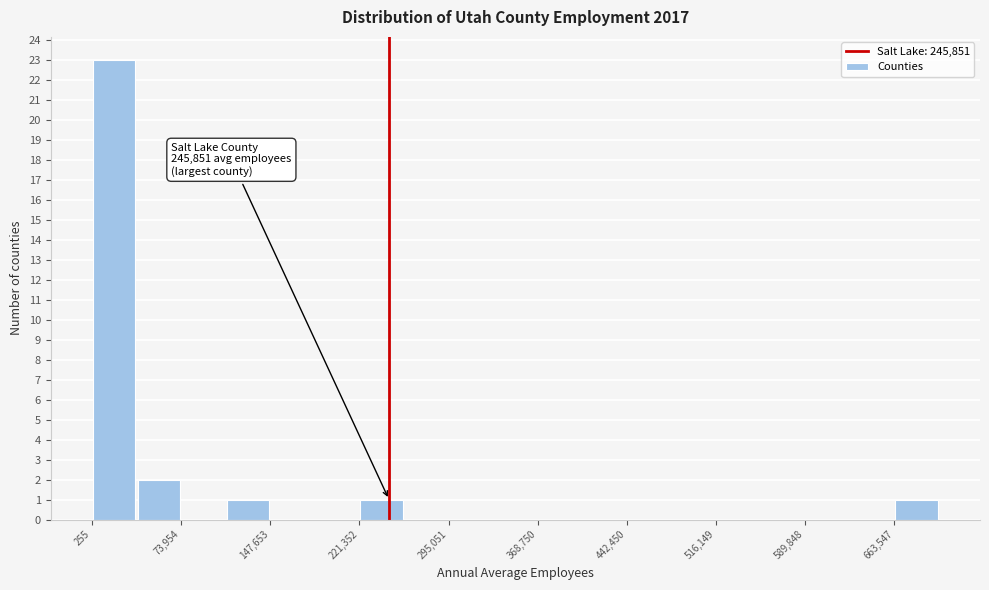

Around what value on the x-axis is the tallest bar? Give the approximate position of its centre, as read against the axis.

20000